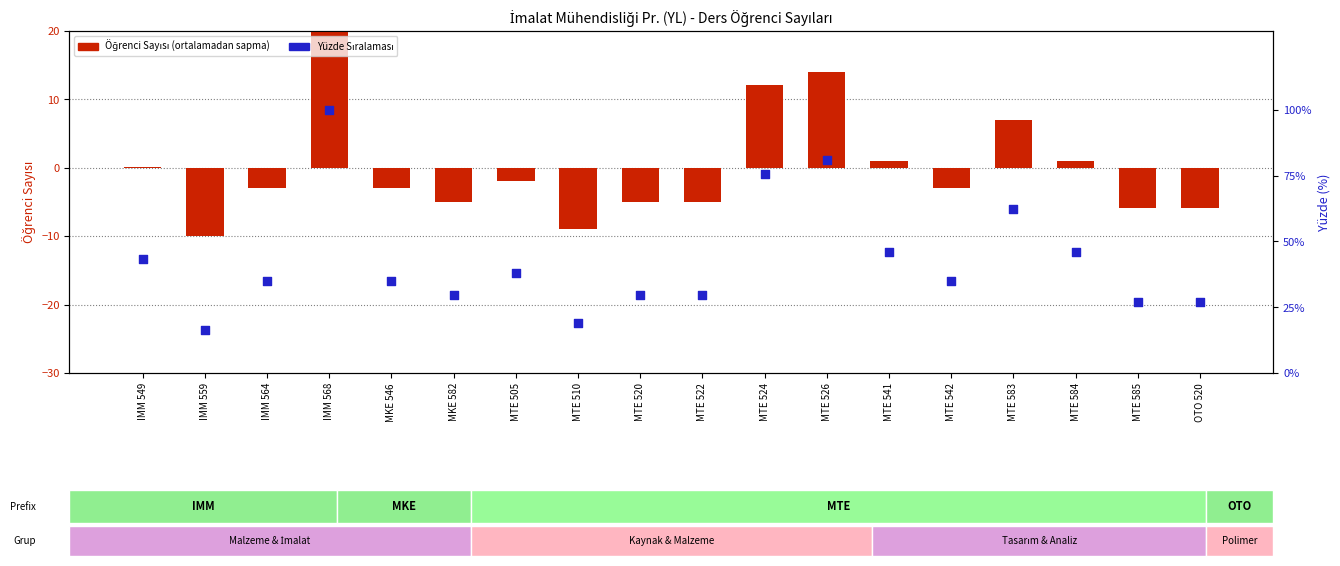

What are all the series names shown in the legend?

Öğrenci Sayısı (ortalamadan sapma), Yüzde Sıralaması